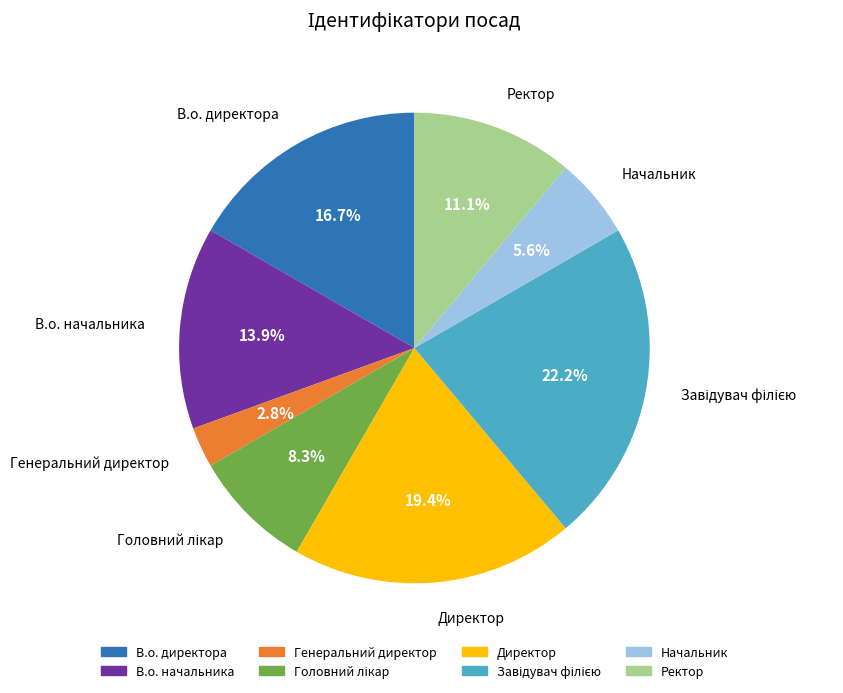

Is there a majority slice in this chart?

No